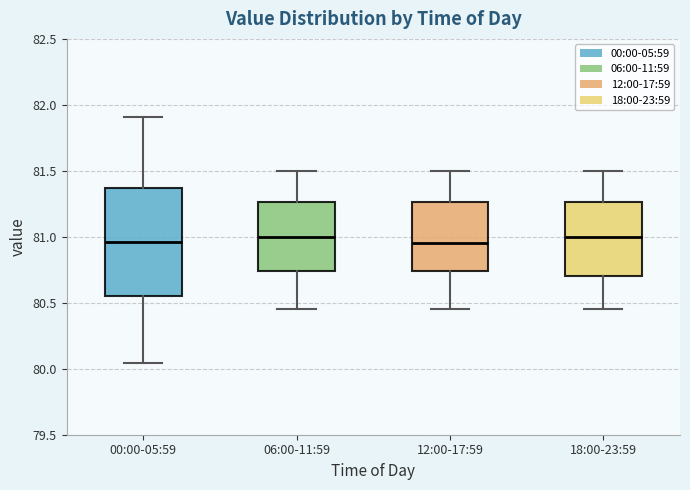

Where is the lower edge of the box for 12:00-17:59 on the y-axis? The values are not printed on the chart, so give them approximately, as read against the axis.

80.75